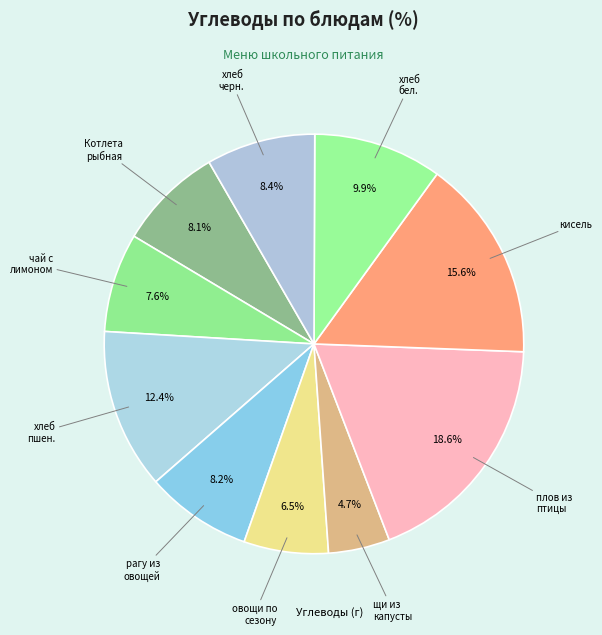

How many segments does this pie chart have?

10